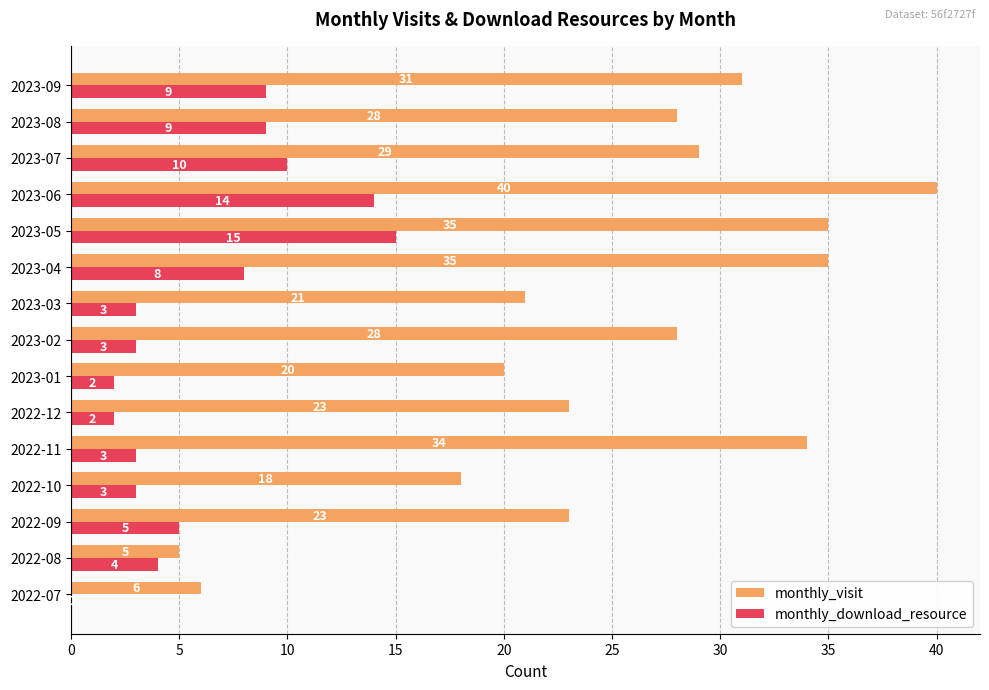

Is it true that monthly_visit equals 36 at 2022-12?

False